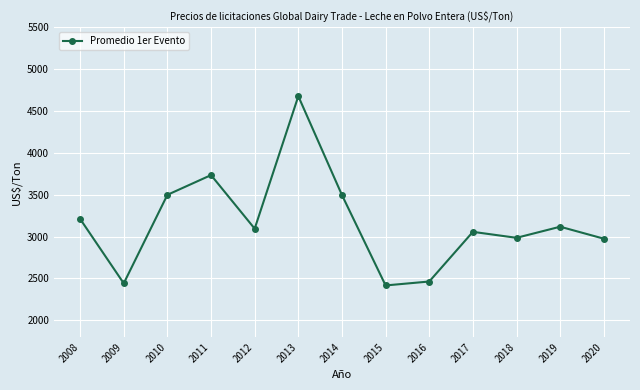

Is this an area chart (filled region under the line)?

No